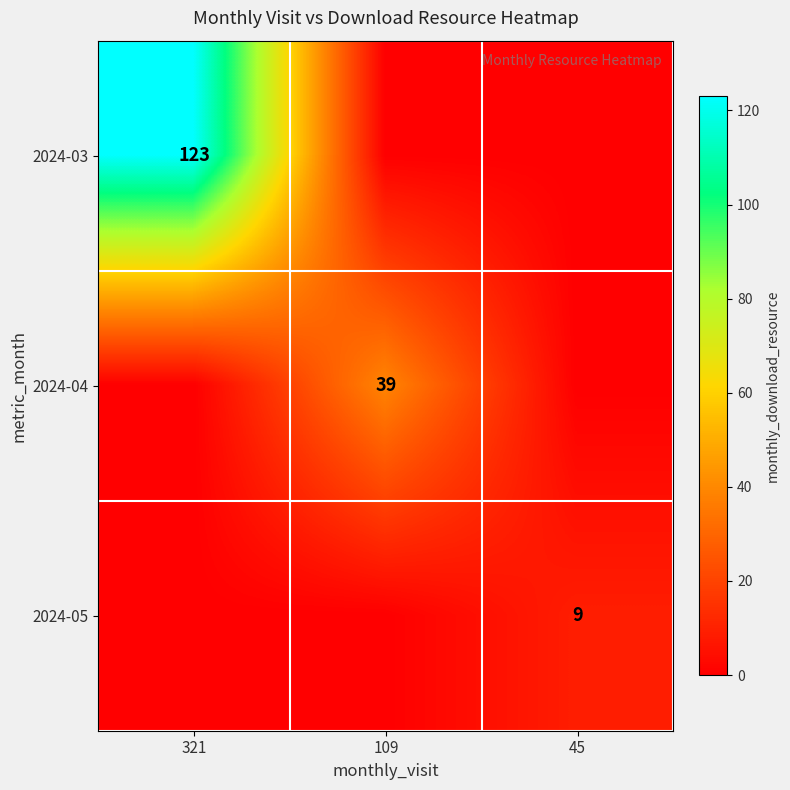

Is it true that 2024-03 equals 123 at 321?

True